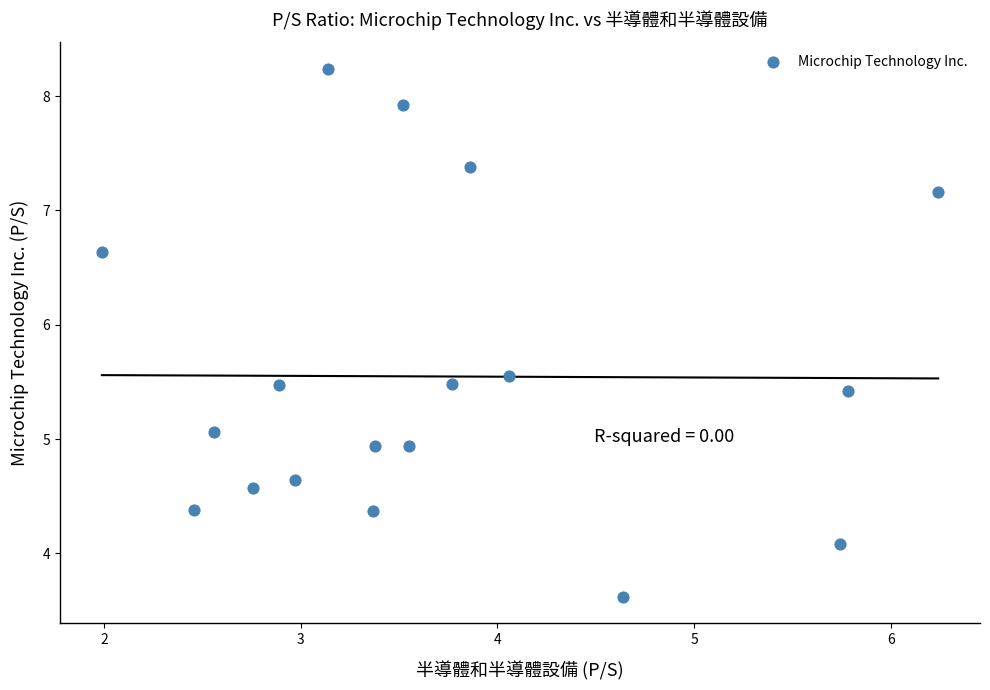

What is the range of Y values (max minus min)?

4.6